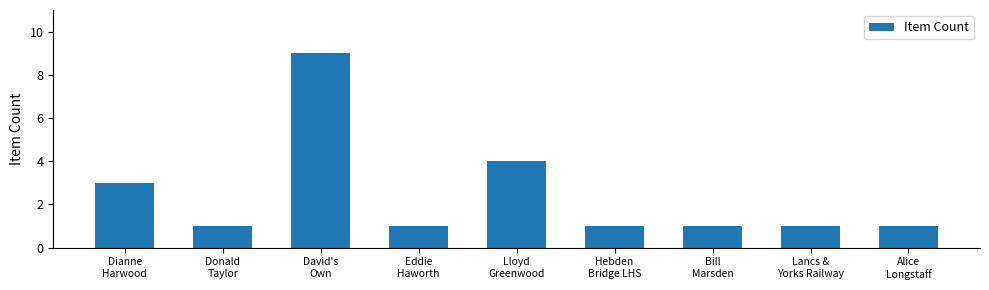

Reading left to right, transcribe all the data shown in this chart.

Dianne
Harwood=3	Donald
Taylor=1	David's
Own=9	Eddie
Haworth=1	Lloyd
Greenwood=4	Hebden
Bridge LHS=1	Bill
Marsden=1	Lancs &
Yorks Railway=1	Alice
Longstaff=1